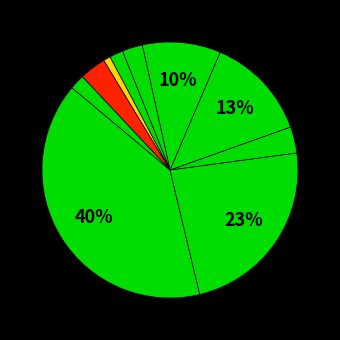

How many slices are in this pie chart?

10